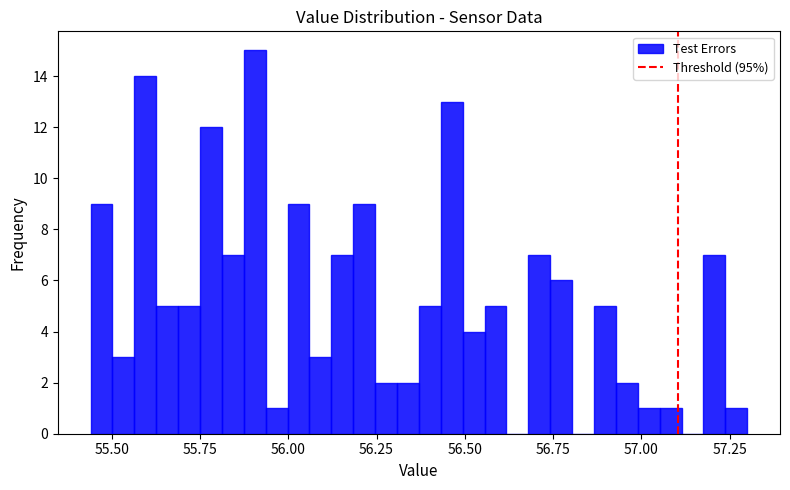

Read against the x-axis, roughly where is the centre of the tallest bar?

55.90